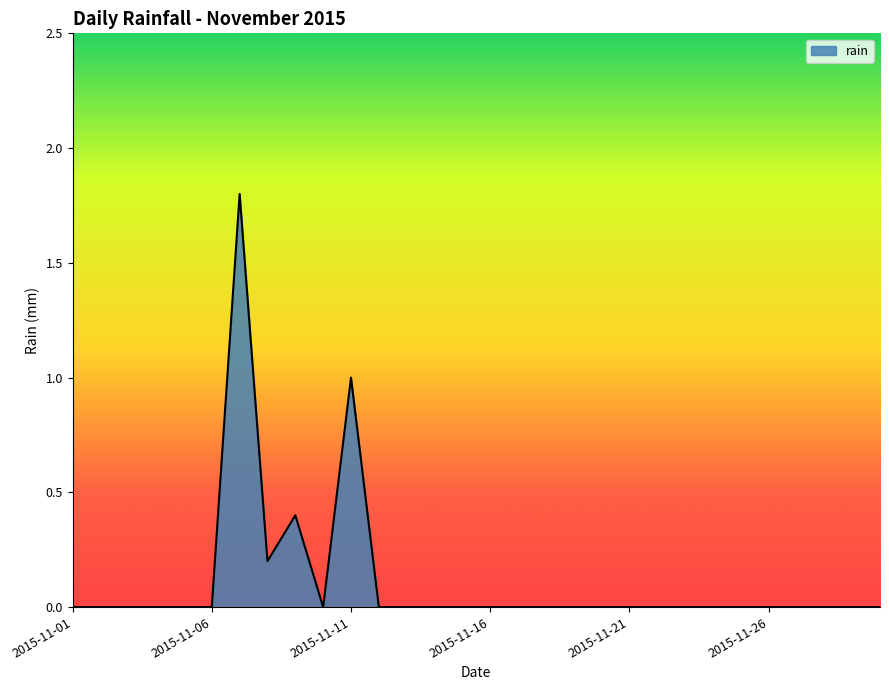

How many lines are shown in the chart?

1